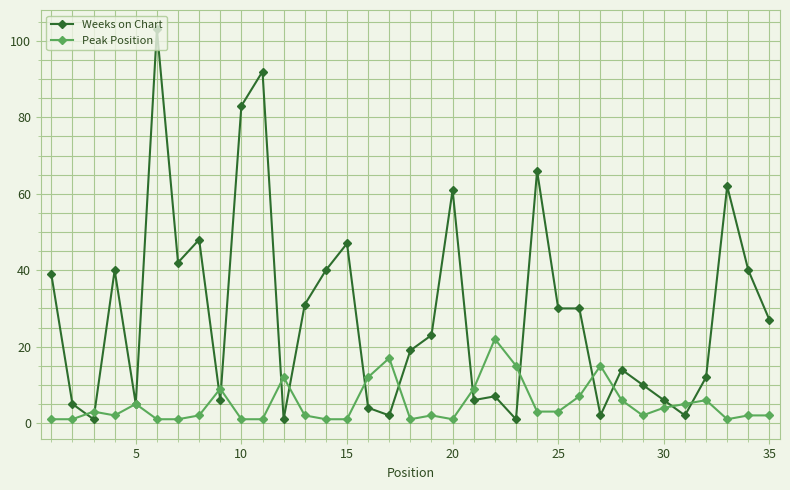

What is the value of the Weeks on Chart point at the 33rd from the left?

62